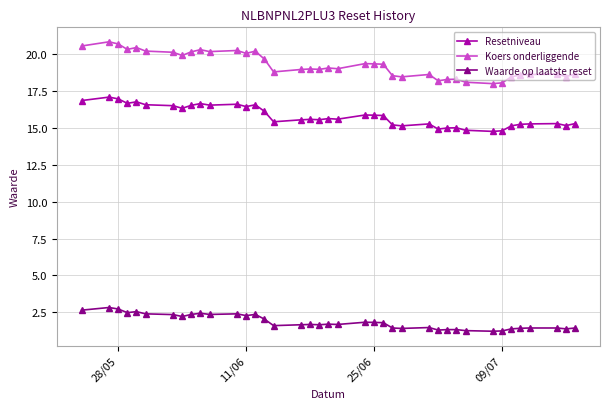

What is the value of the Koers onderliggende point at the 4th from the left?

20.3